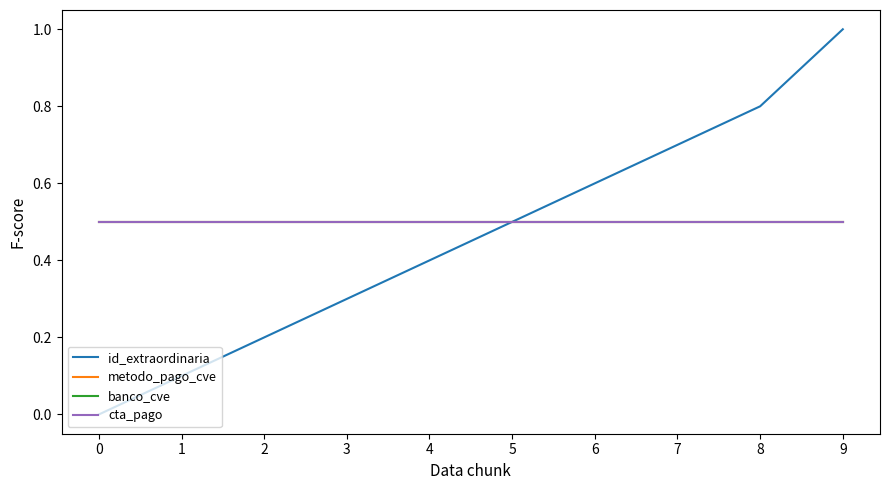

Does the chart have visible grid lines?

No